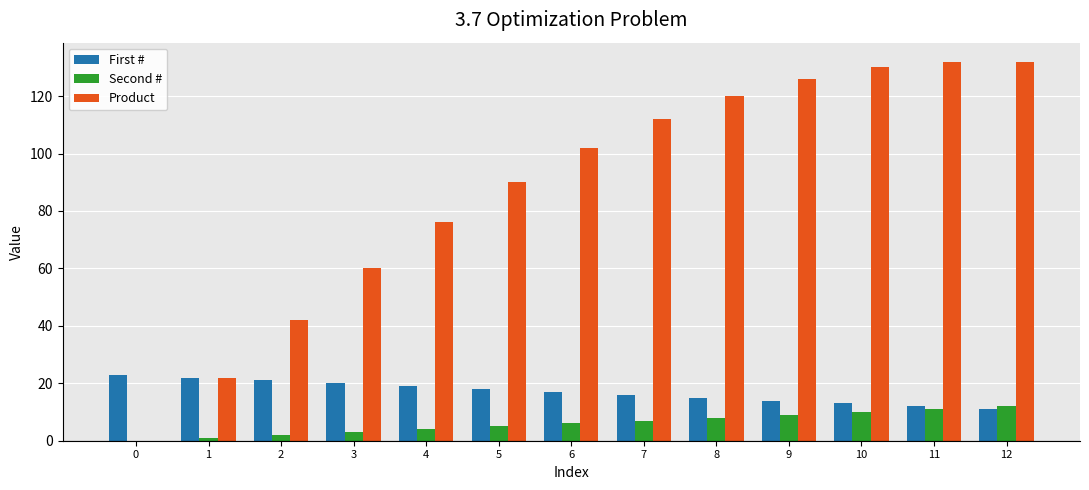

What is the average value of the First # series?

17